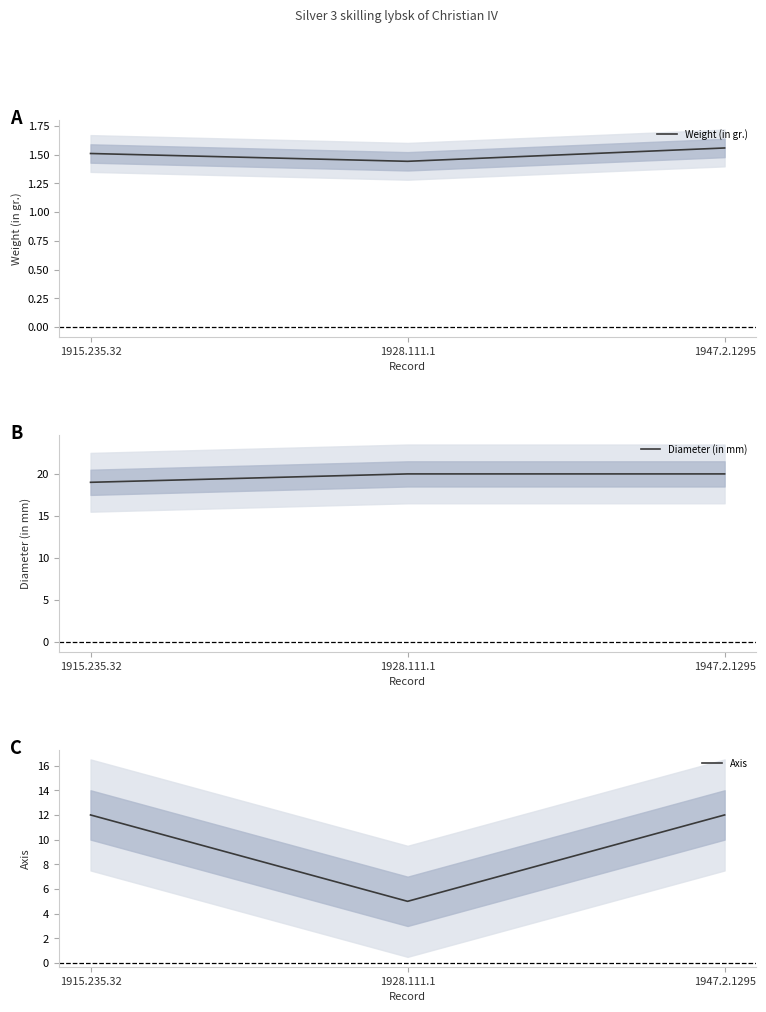

Which label corresponds to the largest value in the chart?

1928.111.1